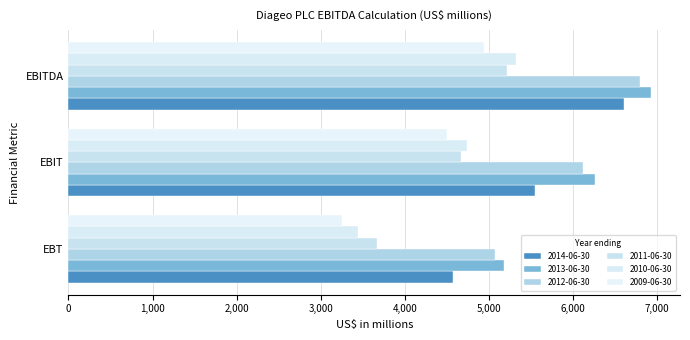

What is the highest value of the 2011-06-30 series?

5219